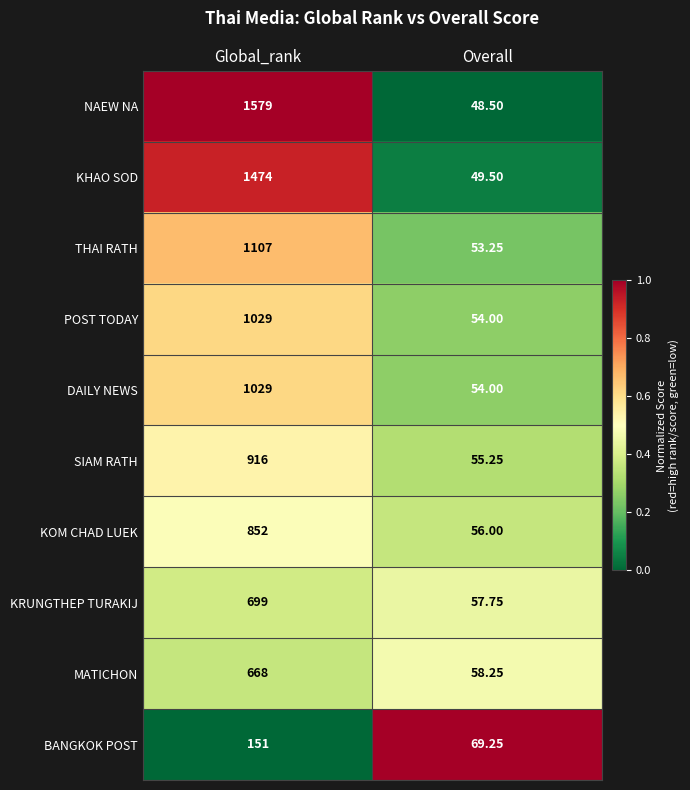

Rank the categories by BANGKOK POST value from highest to lowest.

Global_rank, Overall